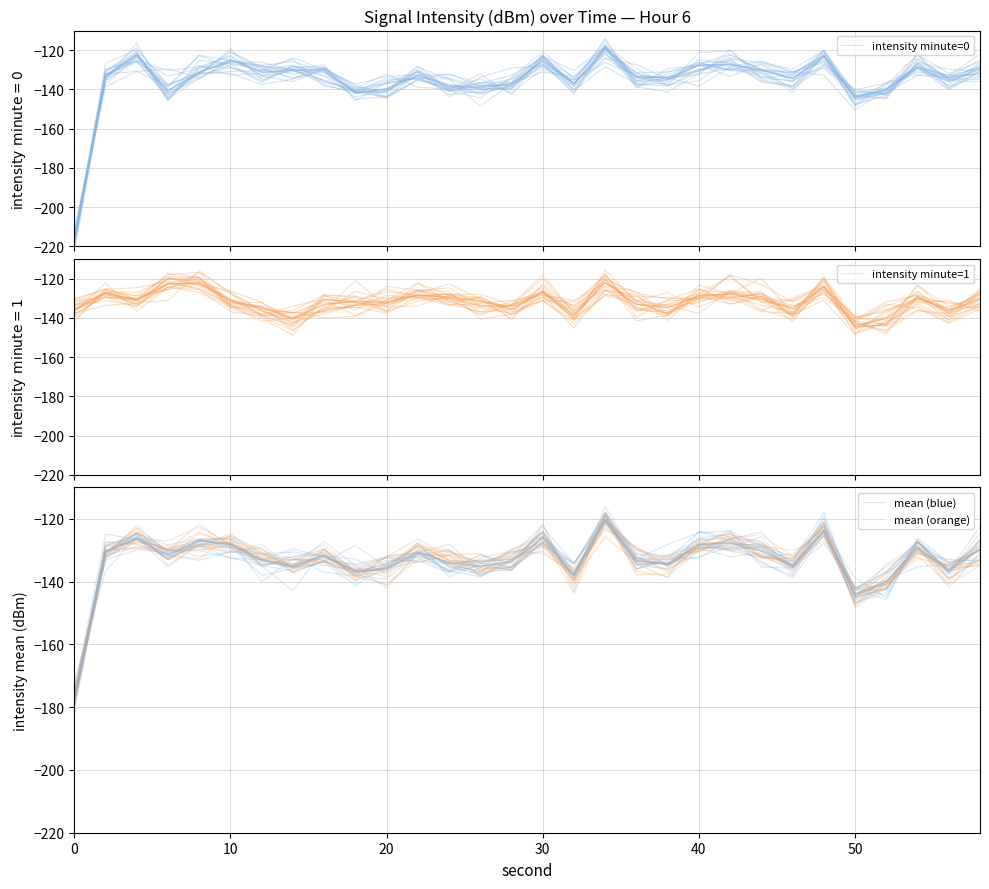

Reading left to right, list all the values displayed in this chart.

intensity minute=0: -217.2	-130.4	-121.0	-145.0	-128.4	-123.3	-133.1	-128.2	-128.9	-141.0	-139.6	-131.1	-140.7	-139.7	-138.8	-123.3	-137.2	-119.9	-136.3	-135.1	-127.6	-128.4	-125.5	-131.0	-132.7	-150.5	-140.4	-130.2	-135.3	-128.7
intensity minute=1: -135.6	-129.2	-132.1	-131.2	-115.9	-127.6	-135.8	-137.6	-132.1	-133.6	-128.6	-129.6	-130.5	-134.0	-134.0	-127.1	-136.5	-124.0	-132.7	-137.9	-125.8	-127.2	-129.3	-133.8	-127.8	-141.4	-133.0	-135.1	-142.8	-135.4
mean (blue): -172.2	-136.7	-125.4	-132.9	-128.0	-128.8	-138.0	-135.9	-133.8	-128.5	-135.3	-131.6	-134.5	-136.9	-136.2	-127.1	-136.7	-121.0	-130.9	-135.0	-128.1	-123.8	-128.9	-136.1	-124.2	-142.6	-135.2	-129.7	-137.0	-127.3
mean (orange): -178.6	-130.7	-123.1	-130.2	-130.2	-128.2	-134.2	-135.0	-134.8	-136.3	-135.4	-127.6	-133.2	-134.2	-136.6	-121.6	-141.7	-118.2	-134.0	-136.3	-129.5	-129.0	-129.5	-135.1	-120.8	-147.6	-140.0	-130.8	-134.8	-134.0